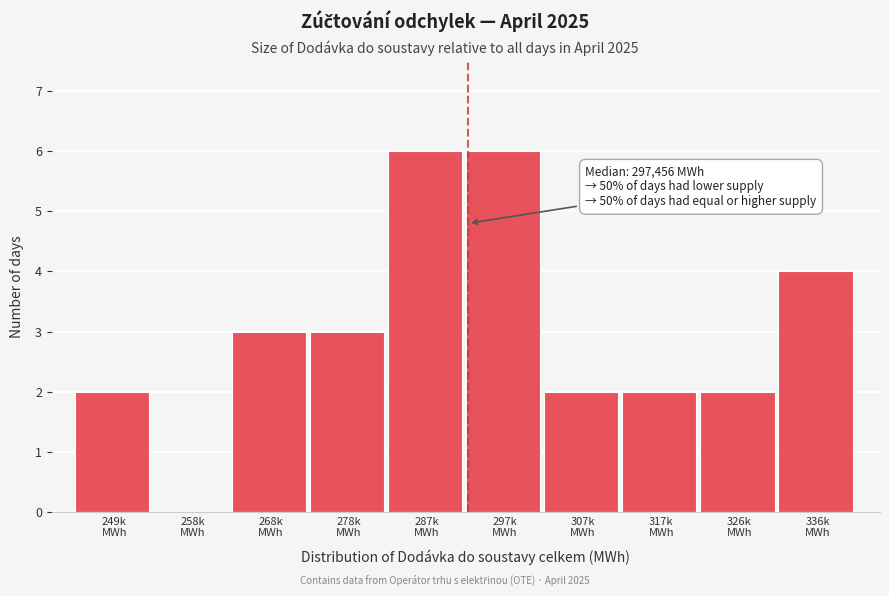

What is the sum of all values?

30